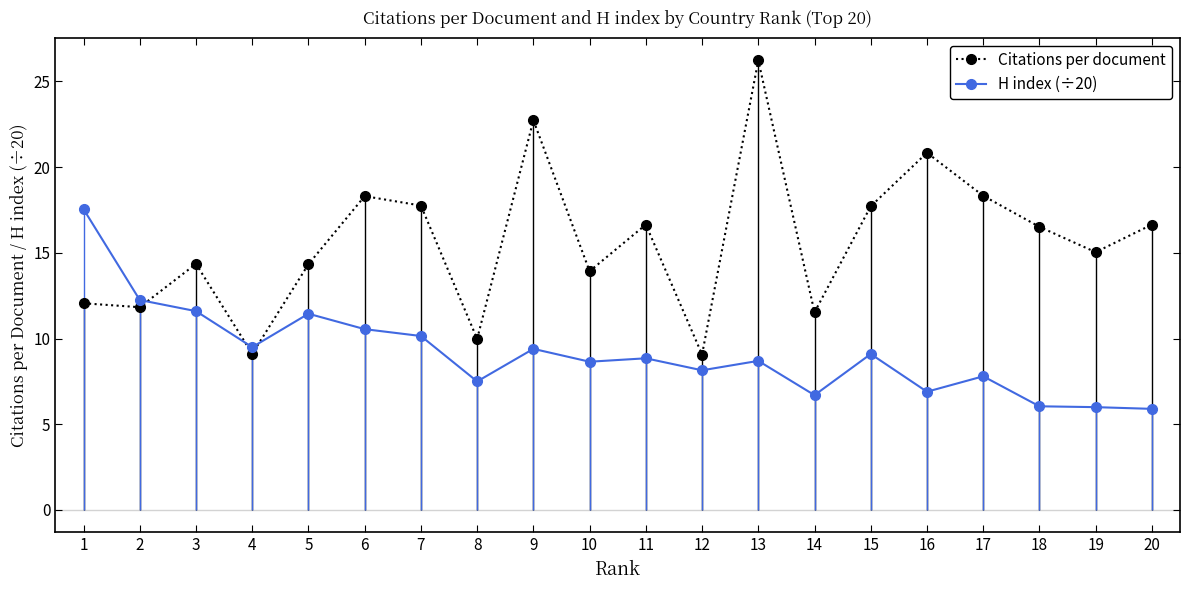

What is the difference between the H index (÷20) values at 14 and 10?

2.0